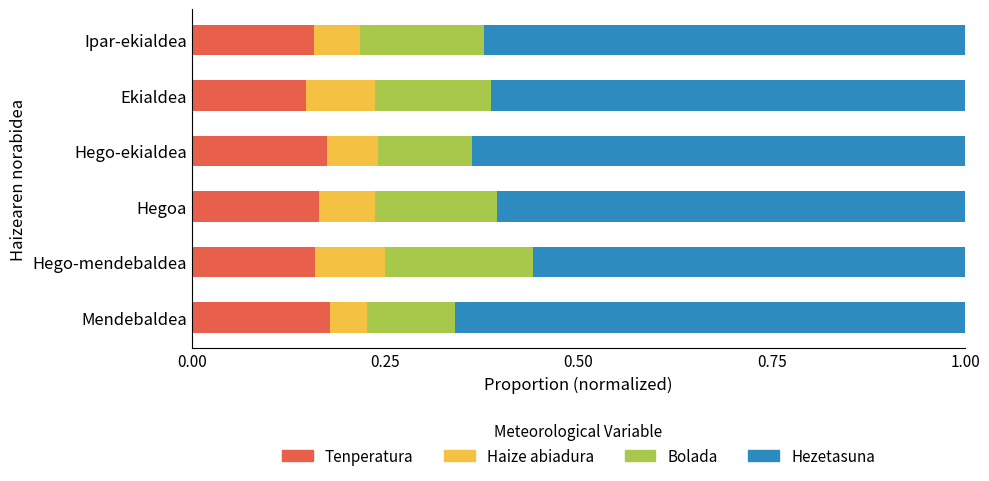

Count the Tenperatura values in the range 0 to 1.

6